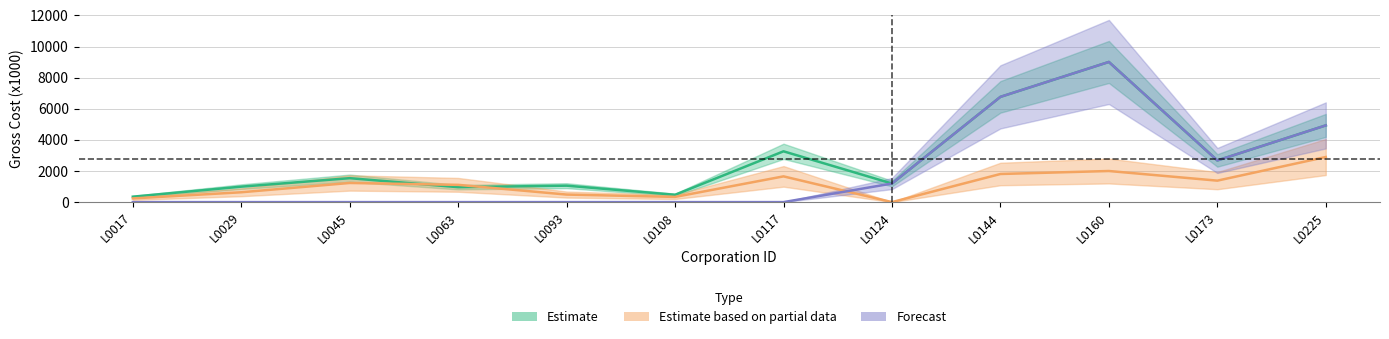

Which series has the largest total across all categories?

Estimate